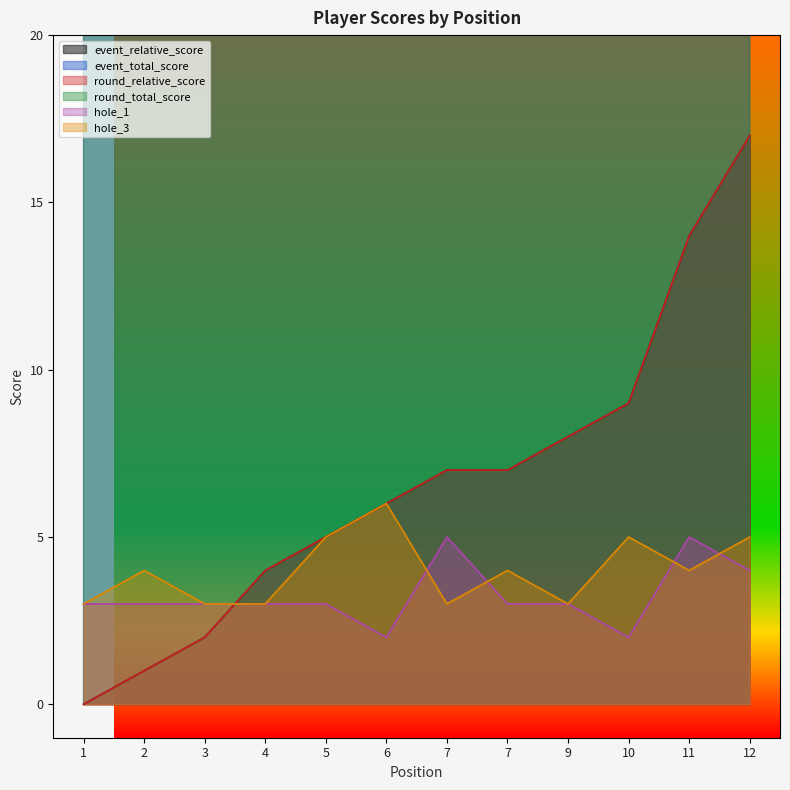

How many lines are shown in the chart?

6